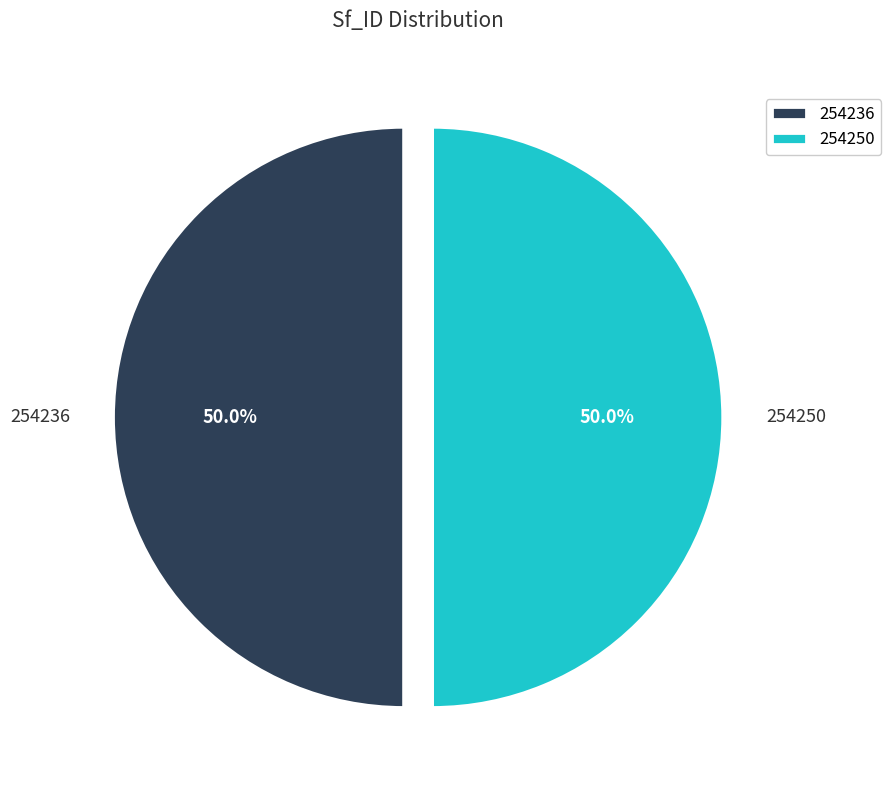

Do 254250 and 254236 together represent more than half of the pie?

Yes